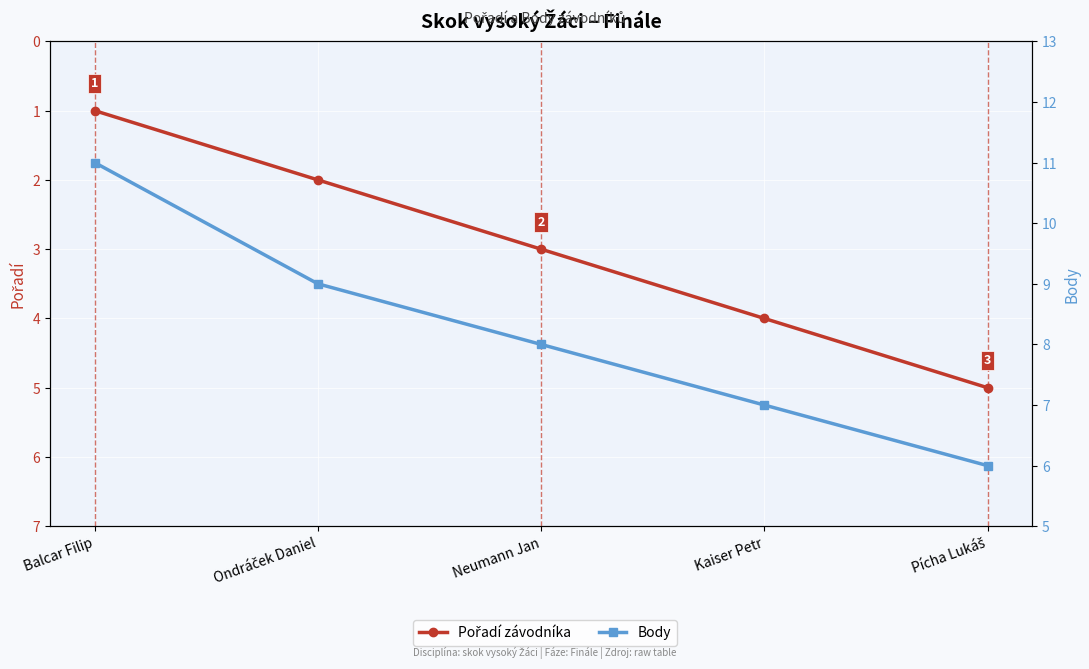

What are all the series names shown in the legend?

Pořadí závodníka, Body